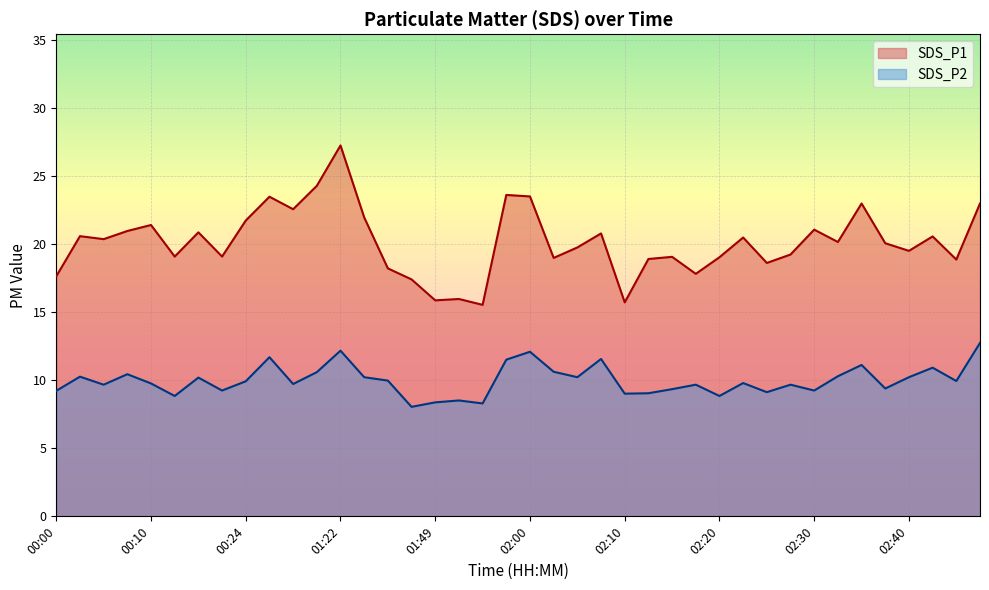

List the series in order of their overall mean, highest first.

SDS_P1, SDS_P2